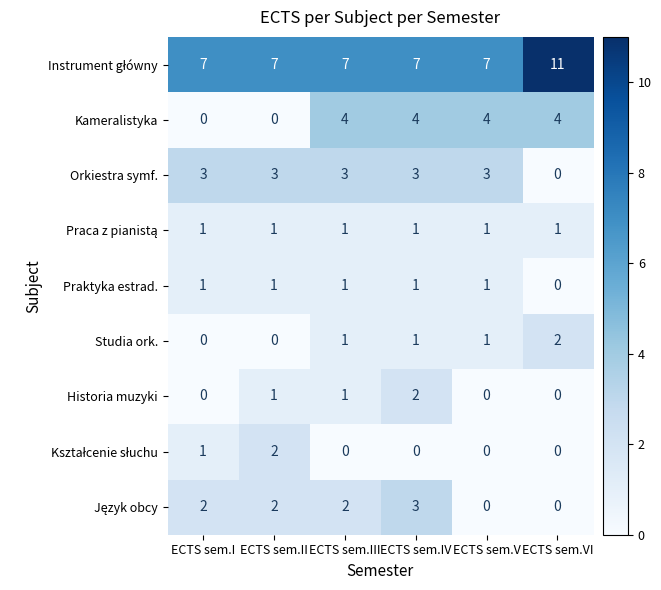

What is the difference between the Kameralistyka values at ECTS sem.II and ECTS sem.IV?

4